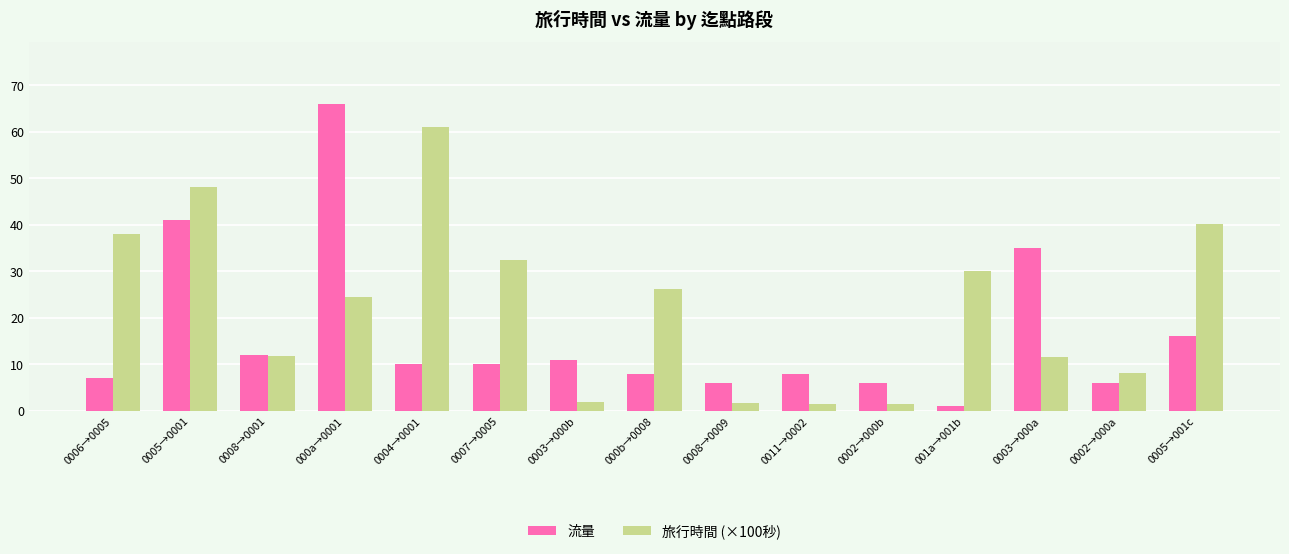

Rank the series by their average value, from lowest to highest.

流量, 旅行時間 (×100秒)